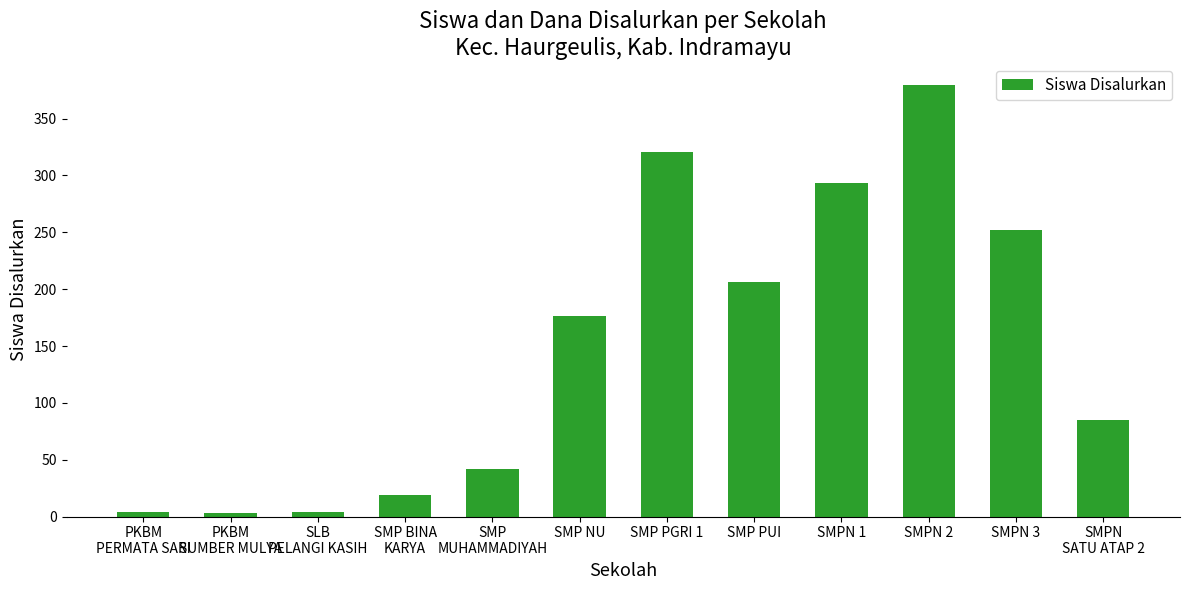

What is the change in value from SMP PGRI 1 to SMP PUI?

-115